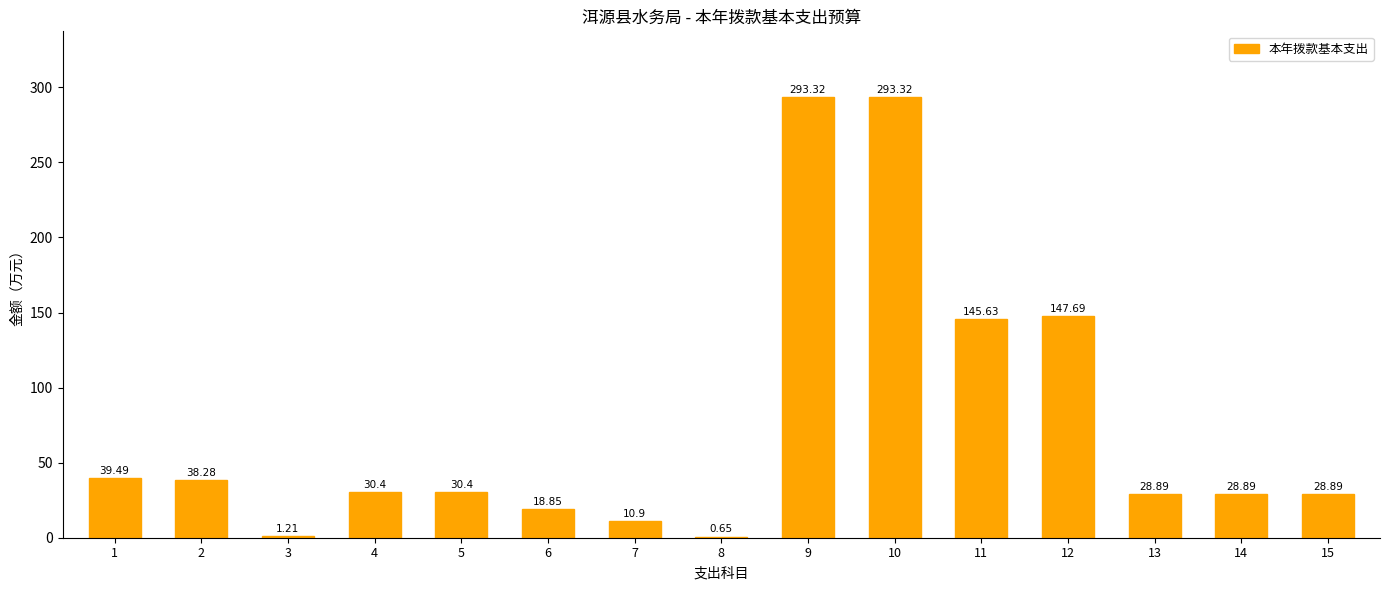

What is the difference between the values at 14 and 9?

264.4